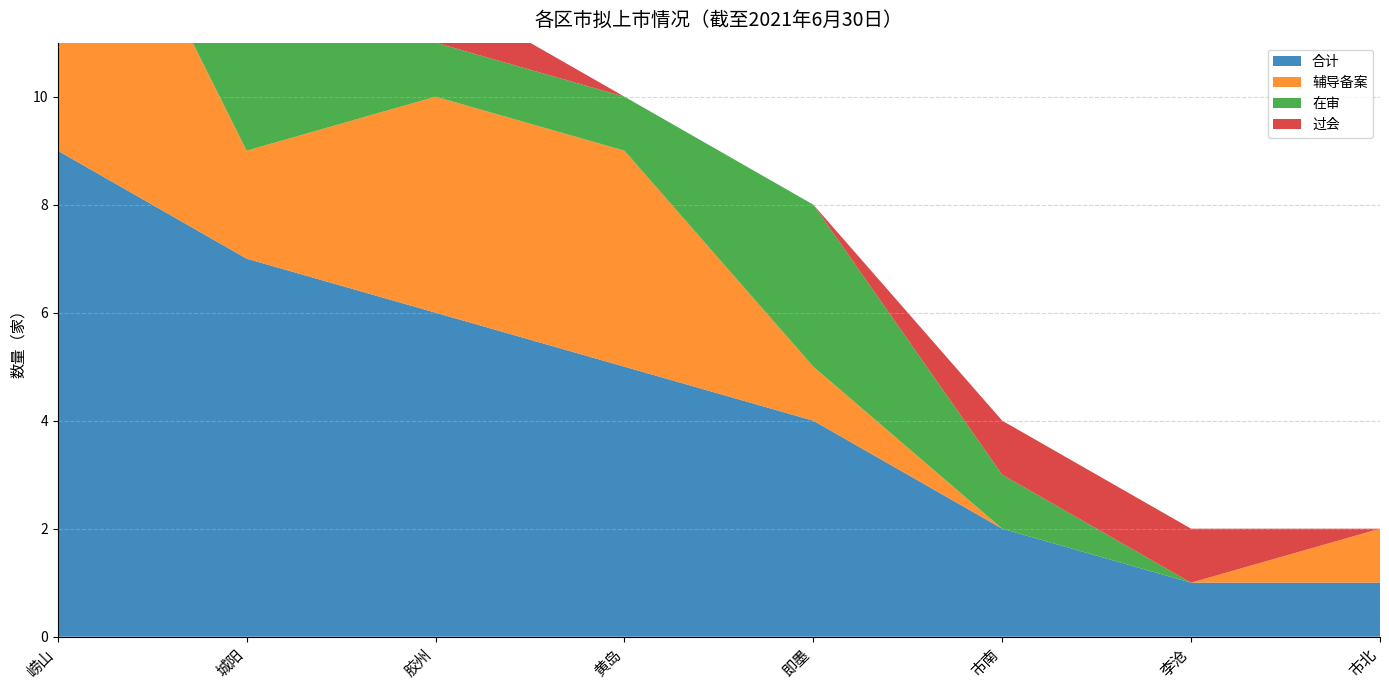

Reading left to right, what are all the values shown in this chart?

合计: 9	7	6	5	4	2	1	1
辅导备案: 7	2	4	4	1	0	0	1
在审: 2	4	1	1	3	1	0	0
过会: 0	1	1	0	0	1	1	0